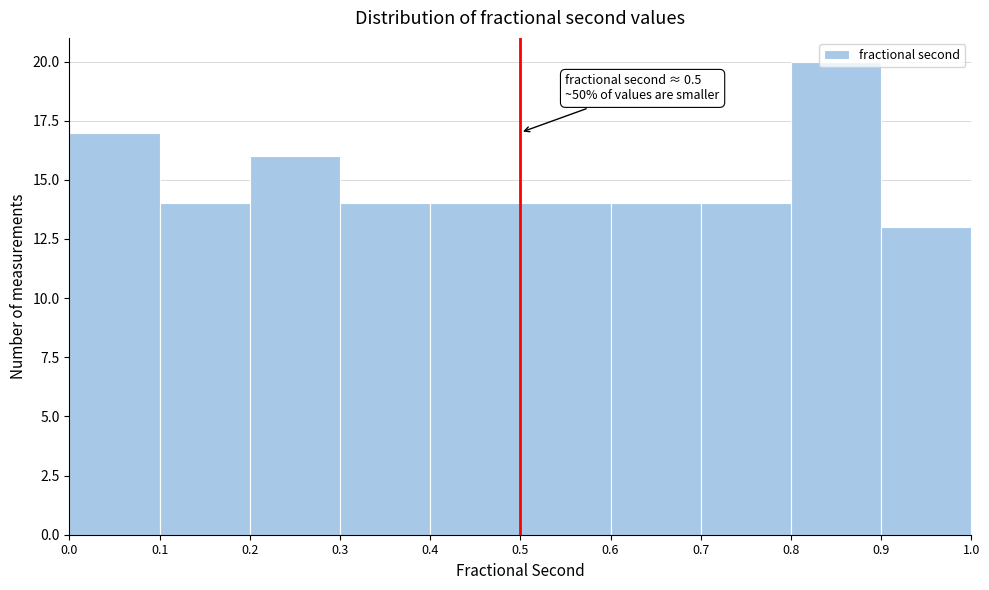

Which range on the x-axis has the tallest bar?

0.8 to 0.9